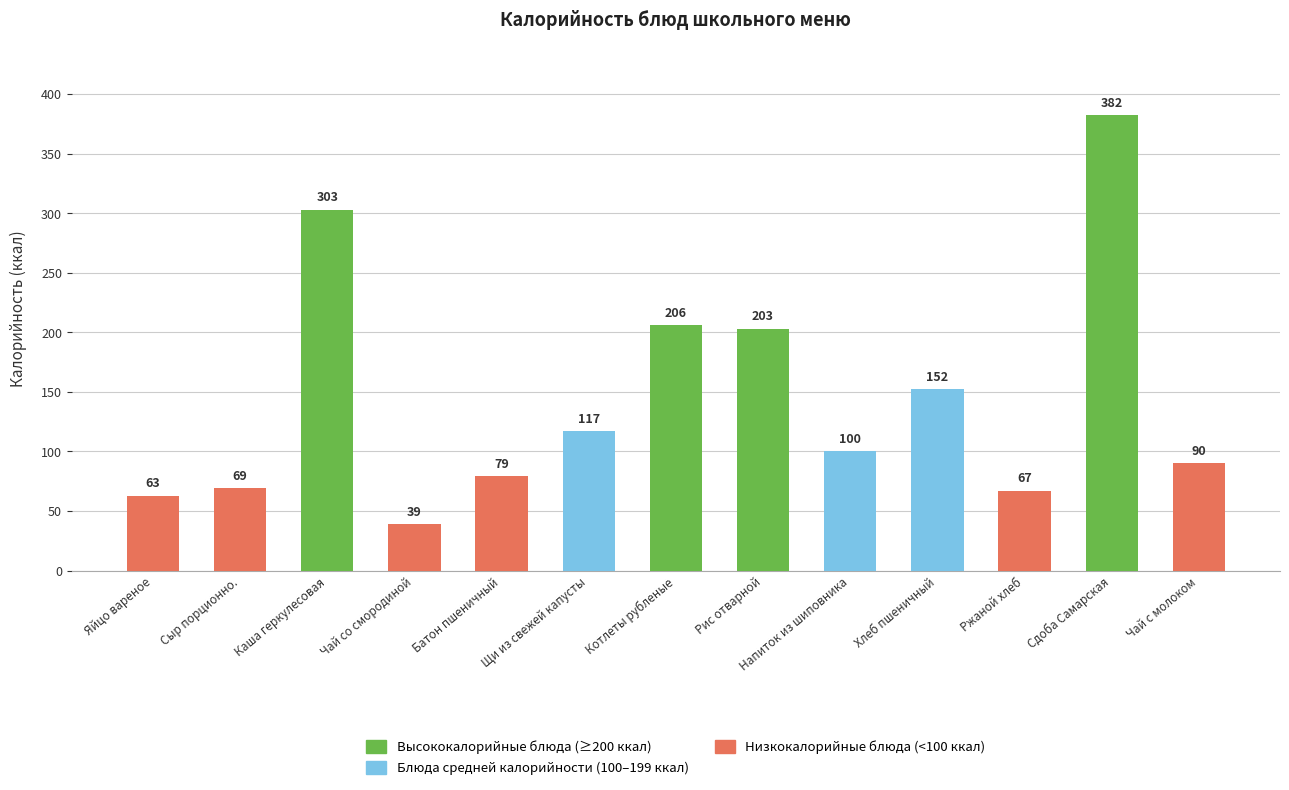

What is the value of the 2nd bar from the left?

69